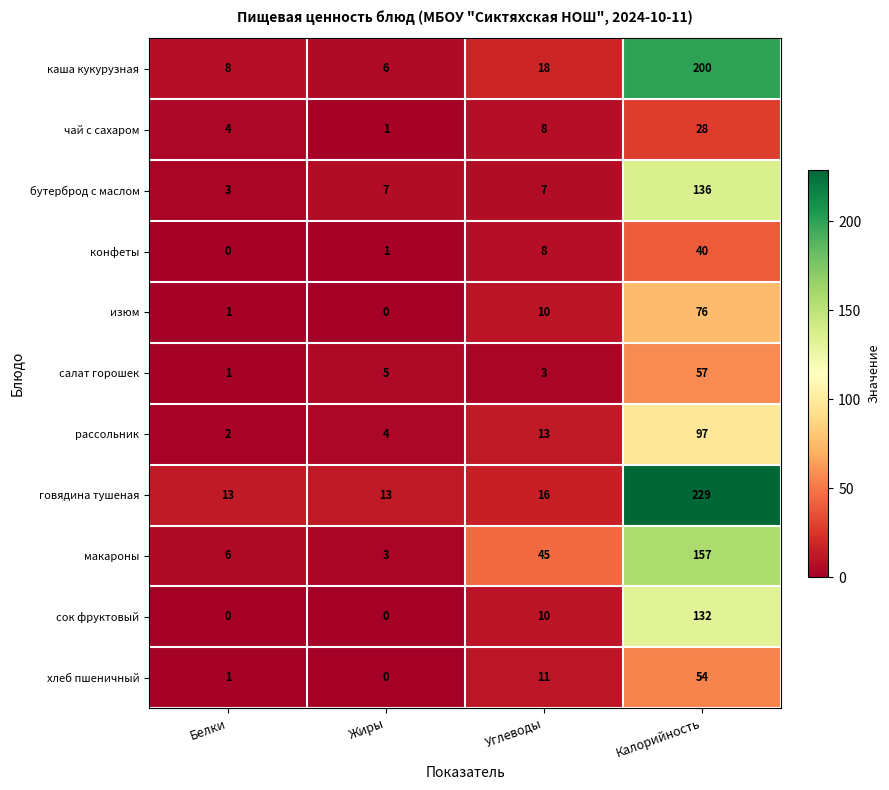

True or false: макароны has a value of 45 at Углеводы.

True